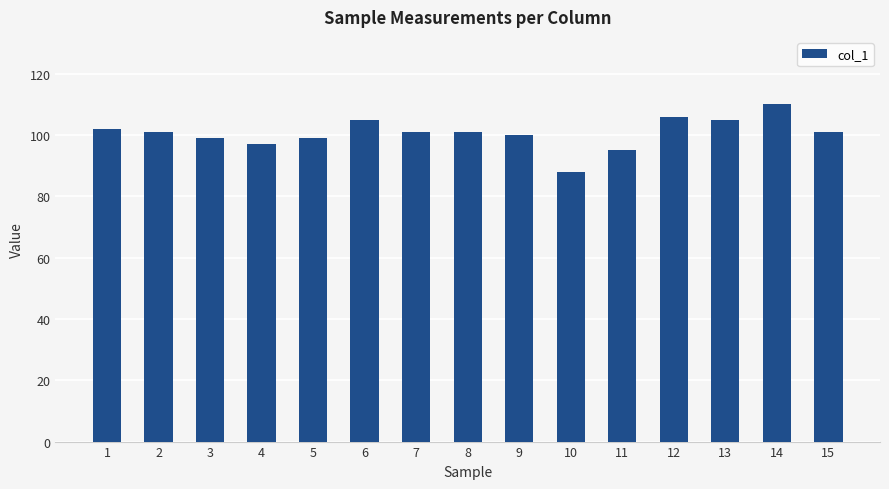

Reading left to right, extract all data points from this chart.

1=102	2=101	3=99	4=97	5=99	6=105	7=101	8=101	9=100	10=88	11=95	12=106	13=105	14=110	15=101